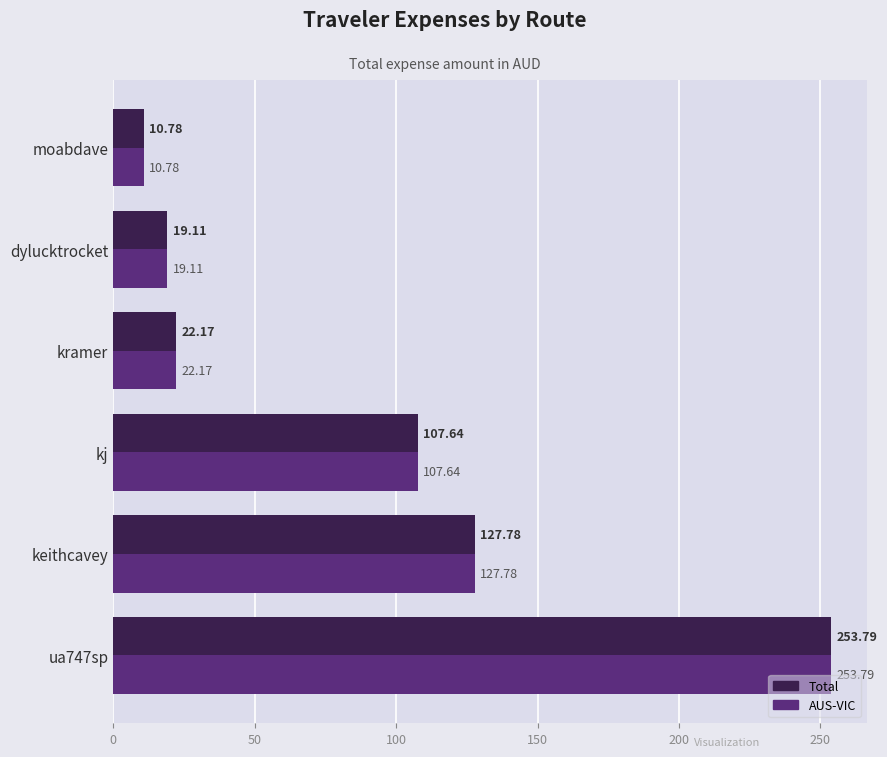

At which label is AUS-VIC closest to 132?

keithcavey